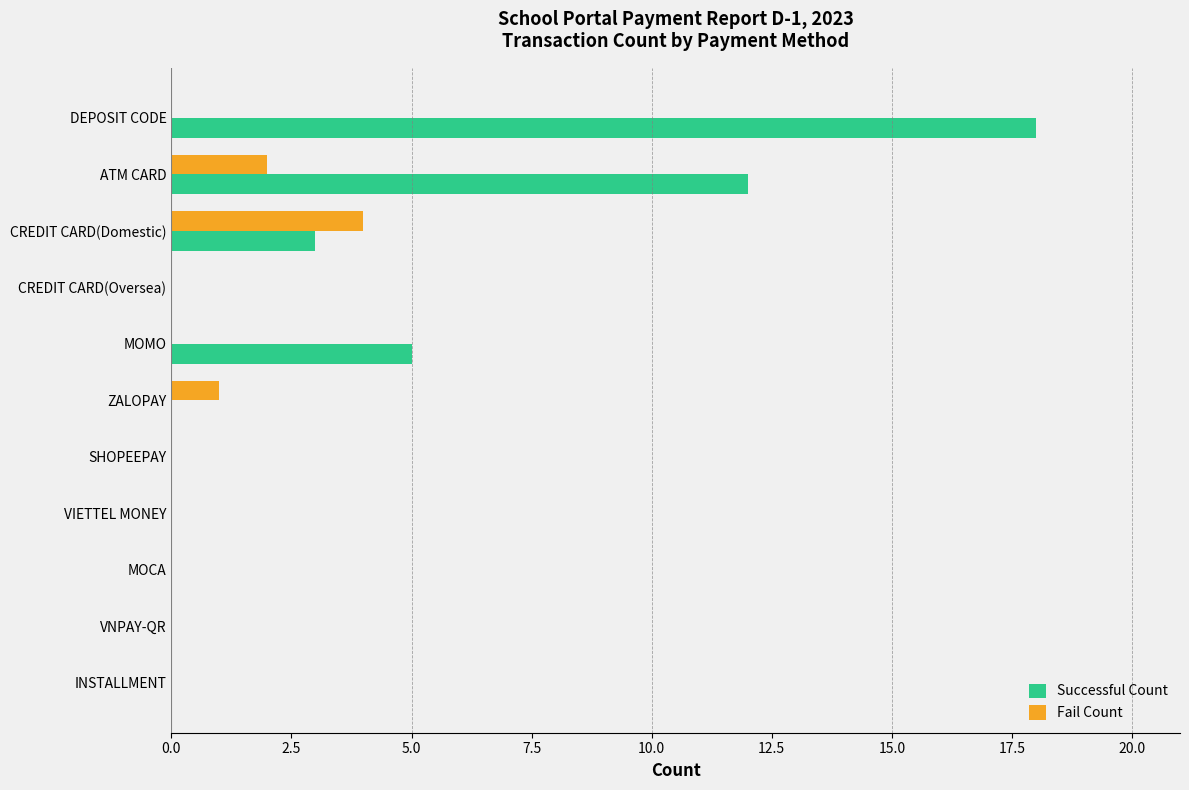

What is the sum of the Successful Count values at VNPAY-QR and ATM CARD?

12